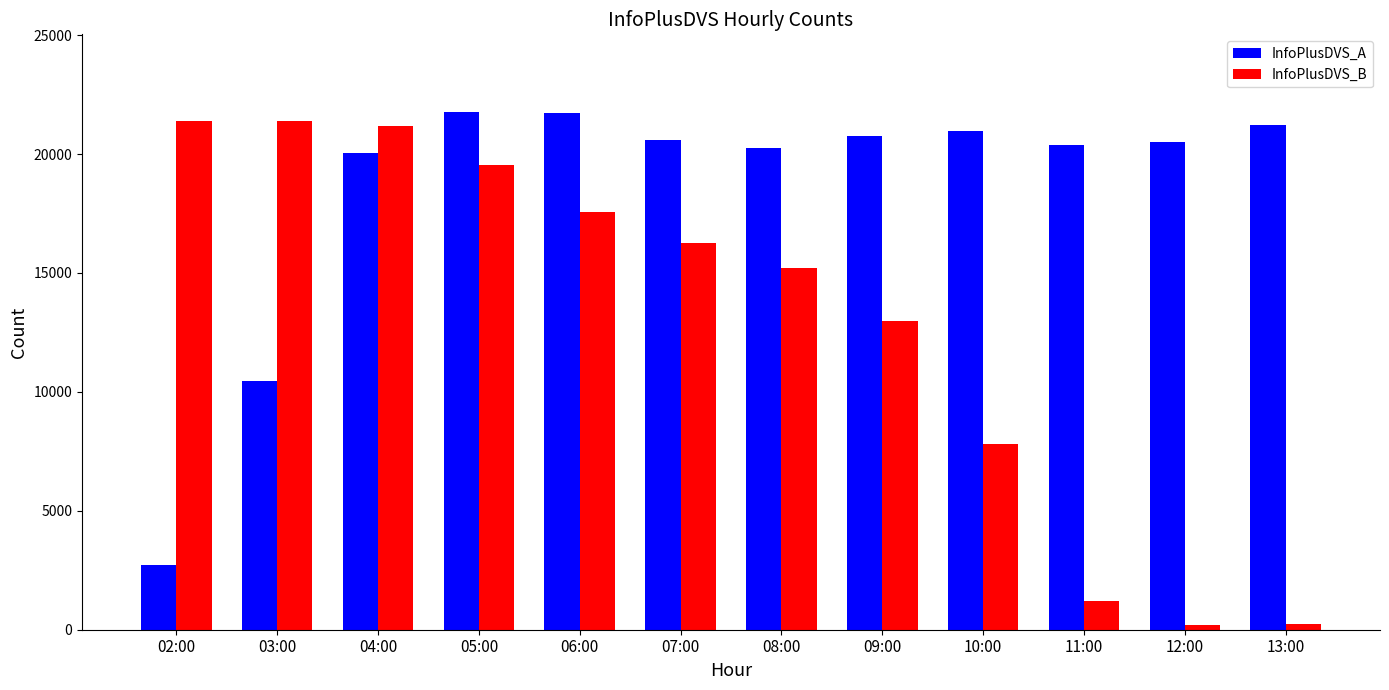

At 09:00, list the series in order from largest to smallest.

InfoPlusDVS_A, InfoPlusDVS_B